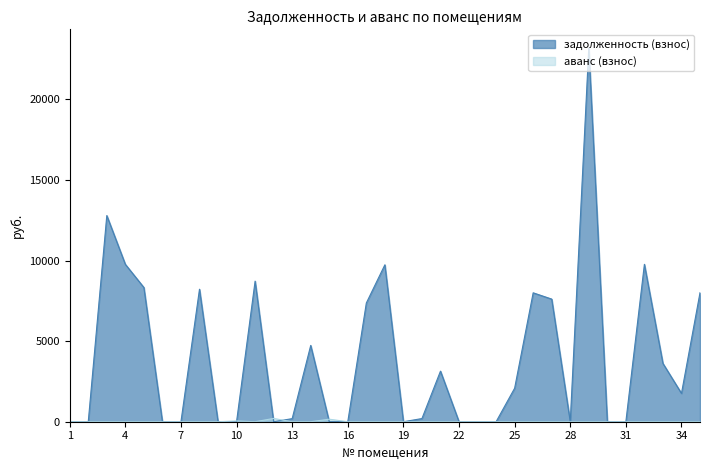

How many times do задолженность (взнос) and аванс (взнос) cross each other?

4